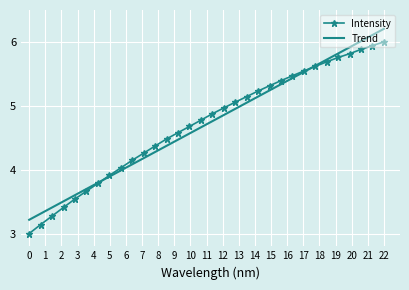

List the series in order of their peak value, highest first.

Trend, Intensity